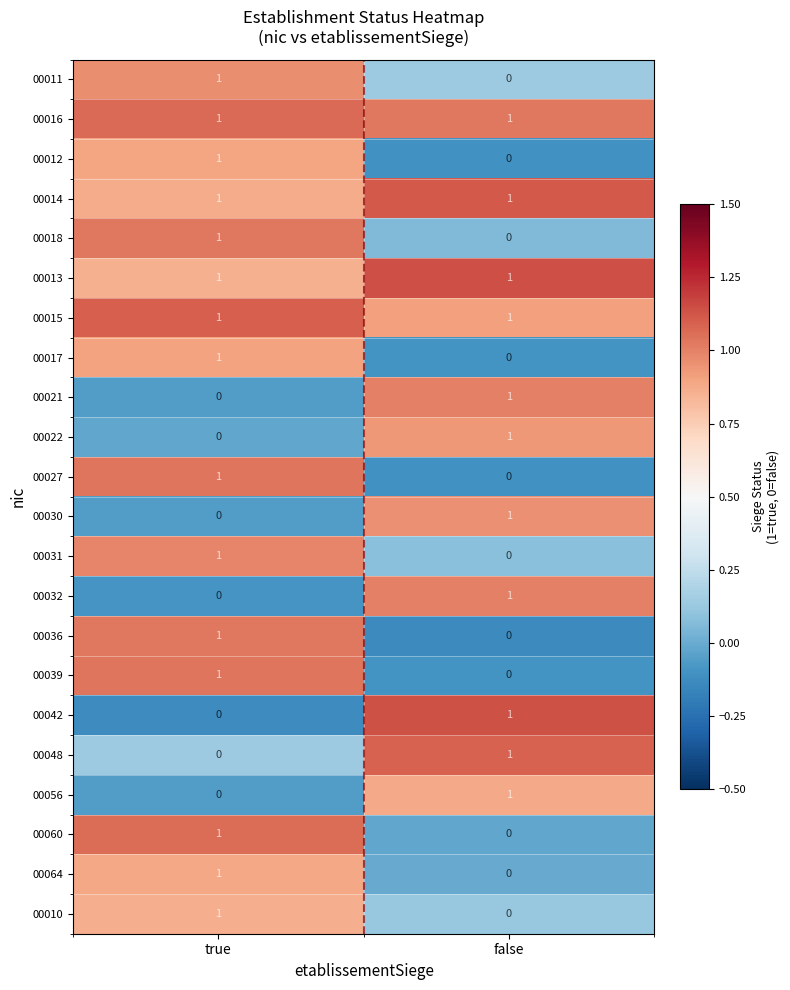

Rank the categories by 00018 value from lowest to highest.

false, true